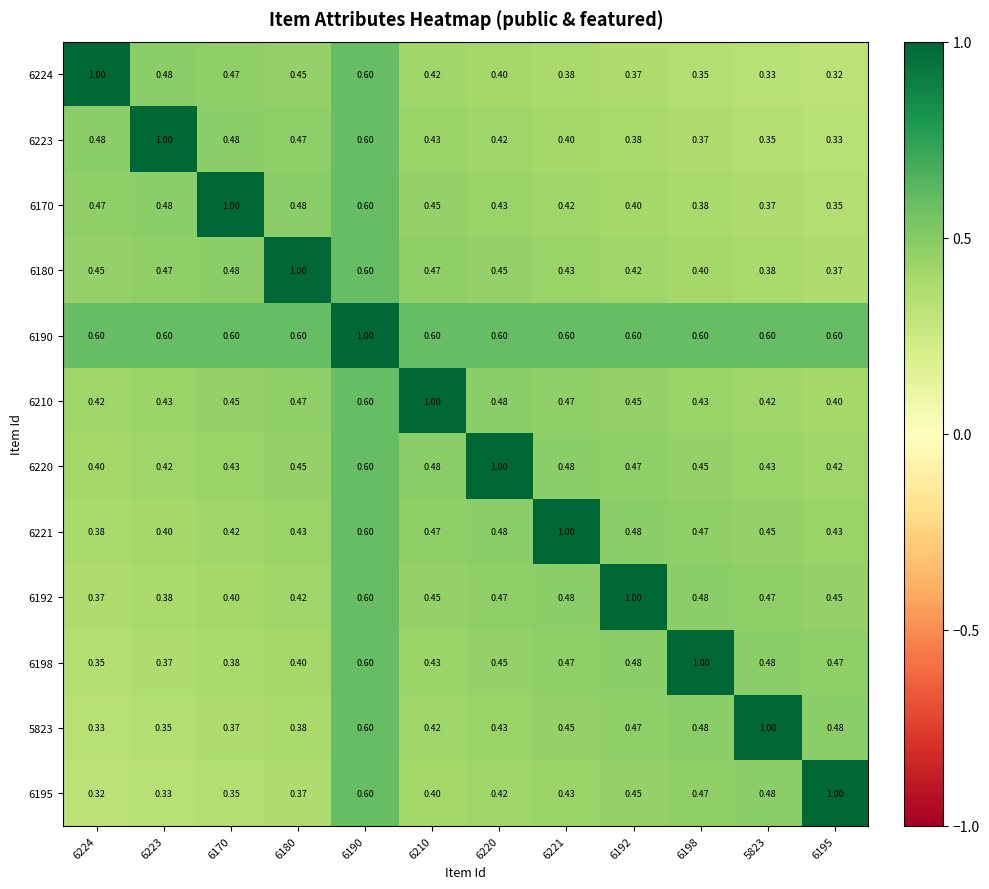

Is the value of 6195 at 6224 greater than the value of 6180 at 6210?

No